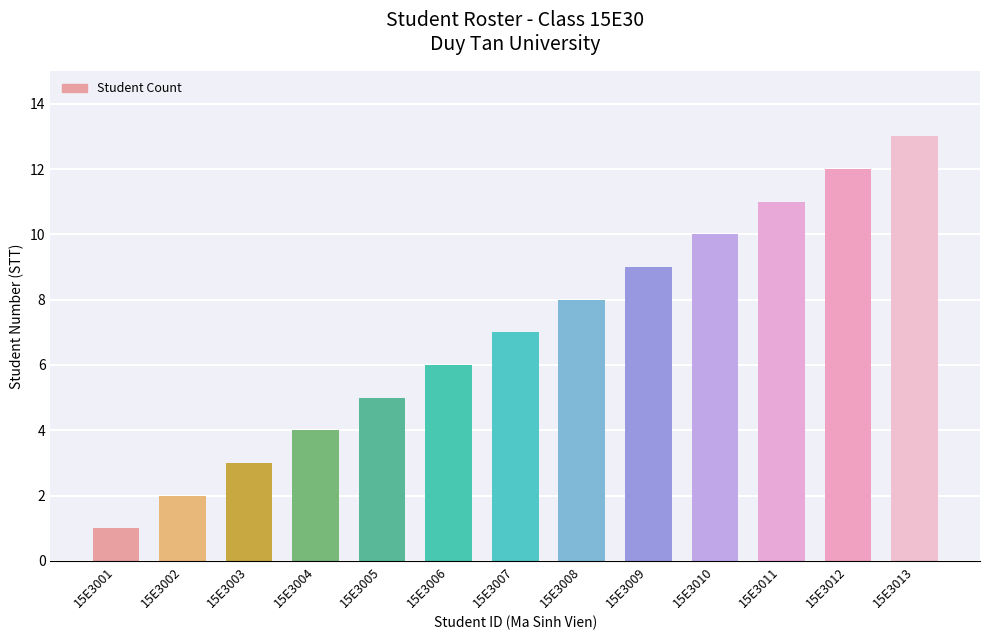

Which has a higher value, 15E3002 or 15E3007?

15E3007